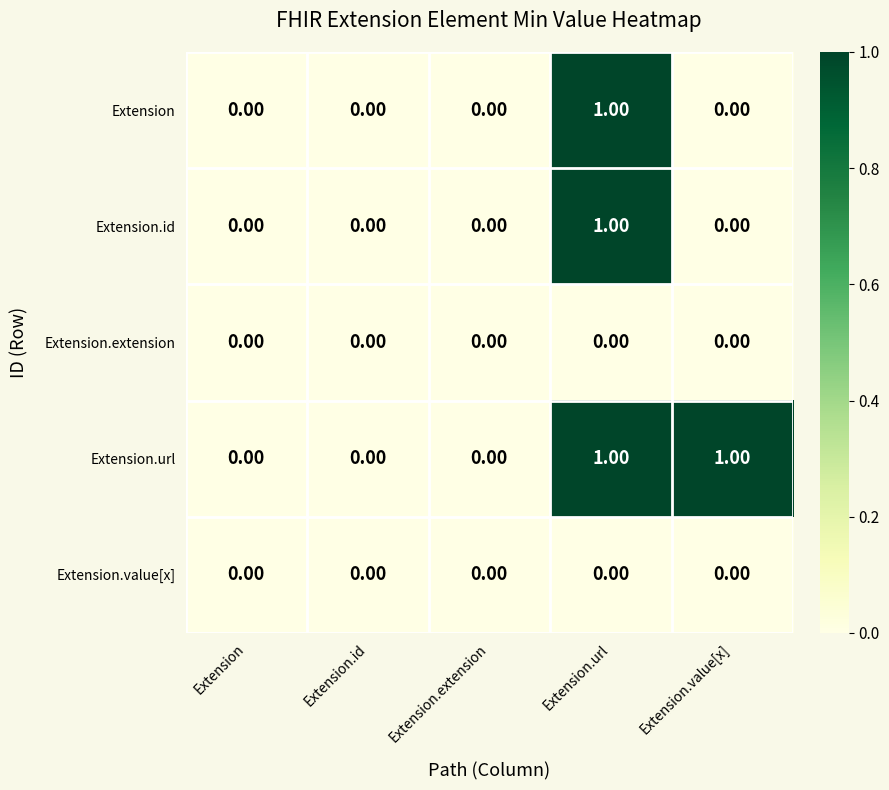

At which category is the sum across all series the highest?

Extension.url